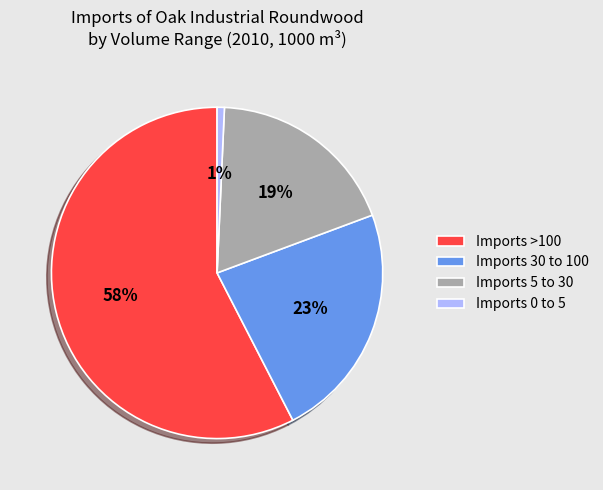

Combined, do Imports >100 and Imports 0 to 5 account for over 50%?

Yes